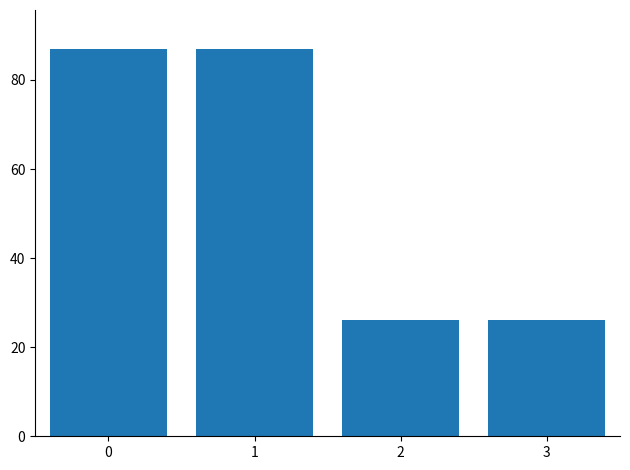

What is the ratio of the value at 2 to the value at 0?

0.3